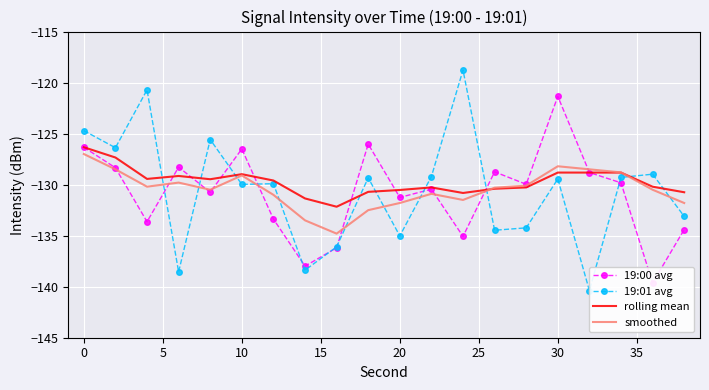

What is the value of the rolling mean point at the 6th from the left?

-129.0